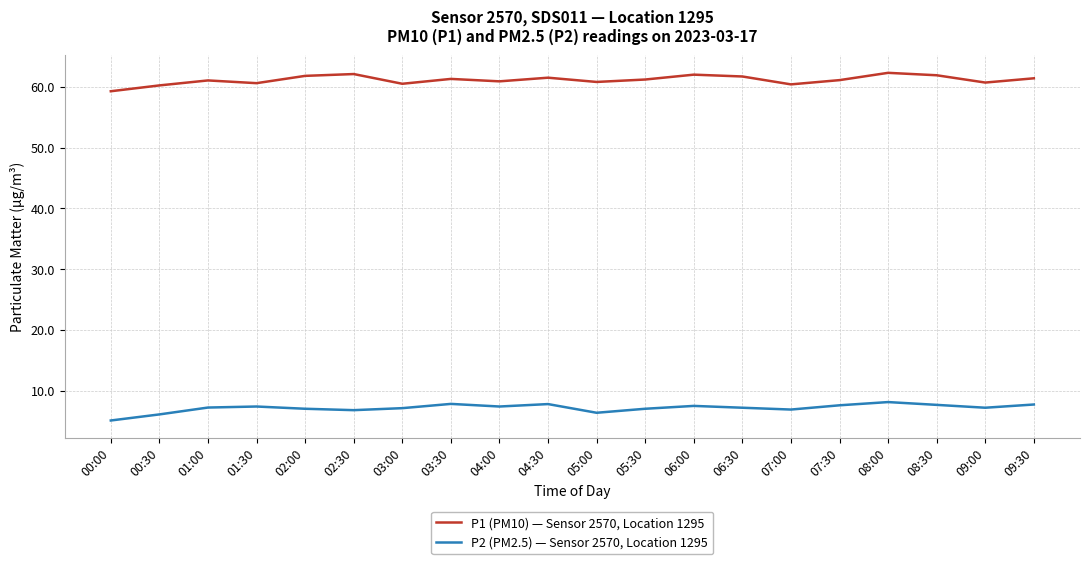

True or false: P1 (PM10) — Sensor 2570, Location 1295 has a value of 62.0 at 06:00.

True